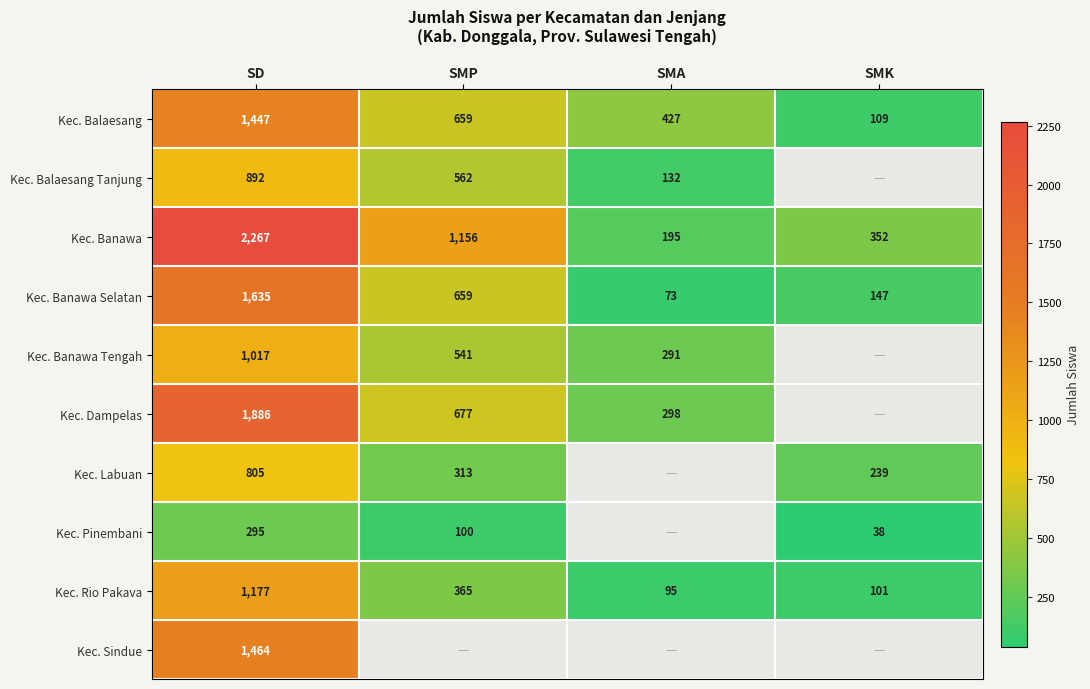

The Kec. Rio Pakava series shows 1177 at SD. True or false?

True